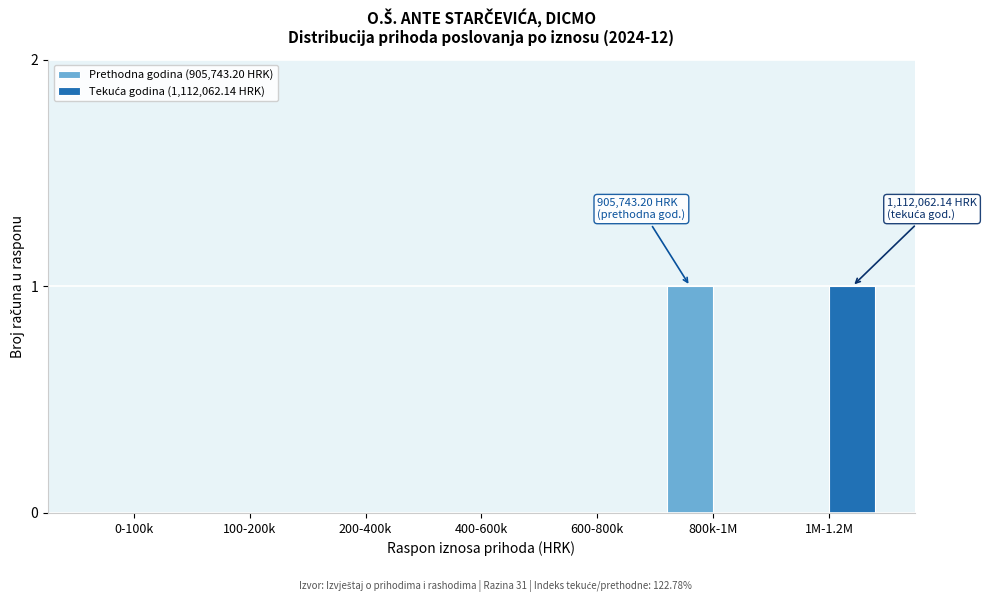

True or false: Prethodna godina (905,743.20 HRK) has a value of -1 at 200-400k.

False